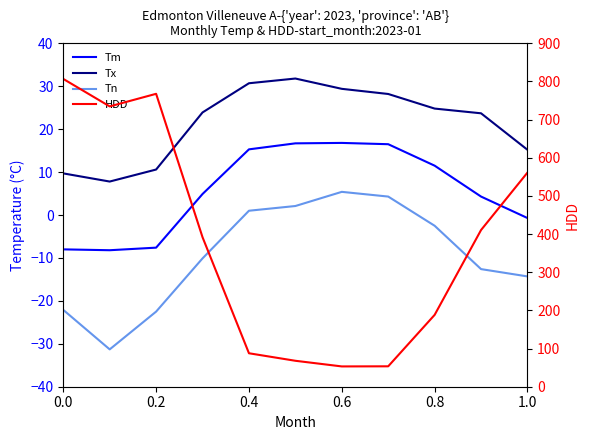

What are all the series names shown in the legend?

Tm, Tx, Tn, HDD